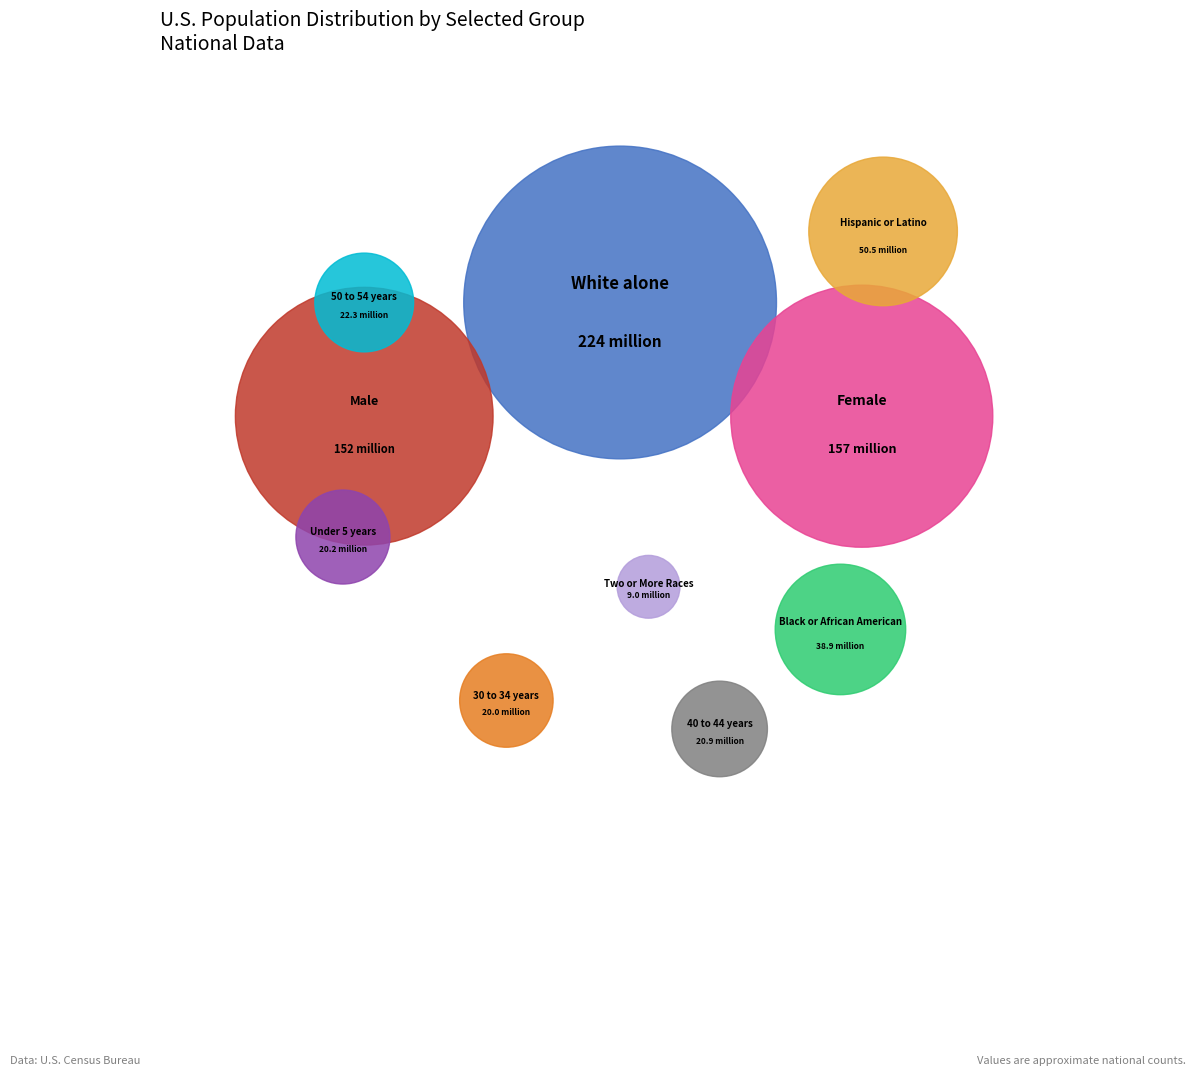

Which has a higher value, Black or African American or Female?

Female